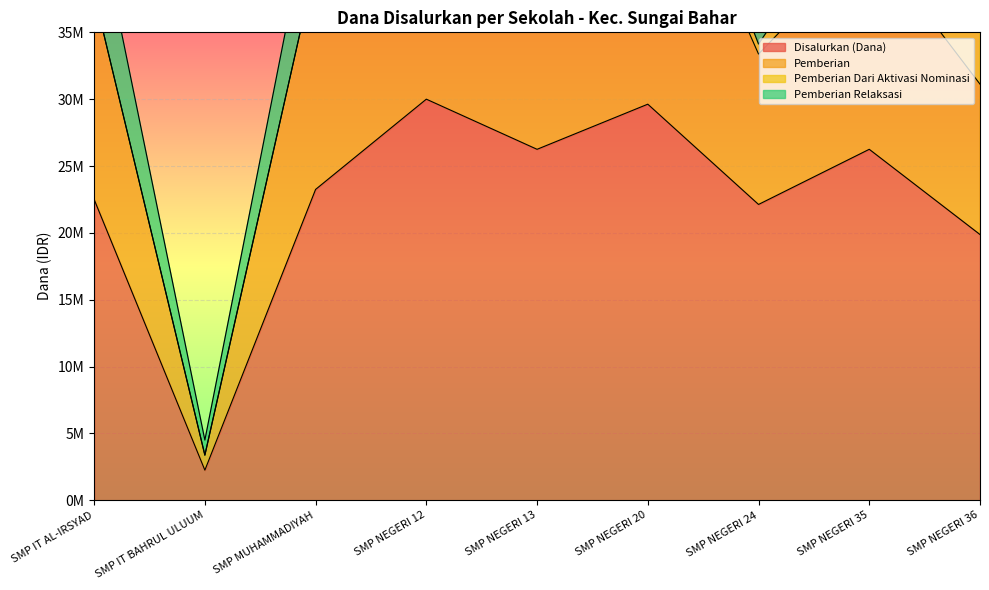

The value of Disalurkan (Dana) at SMP NEGERI 36 is 19875000. True or false?

True